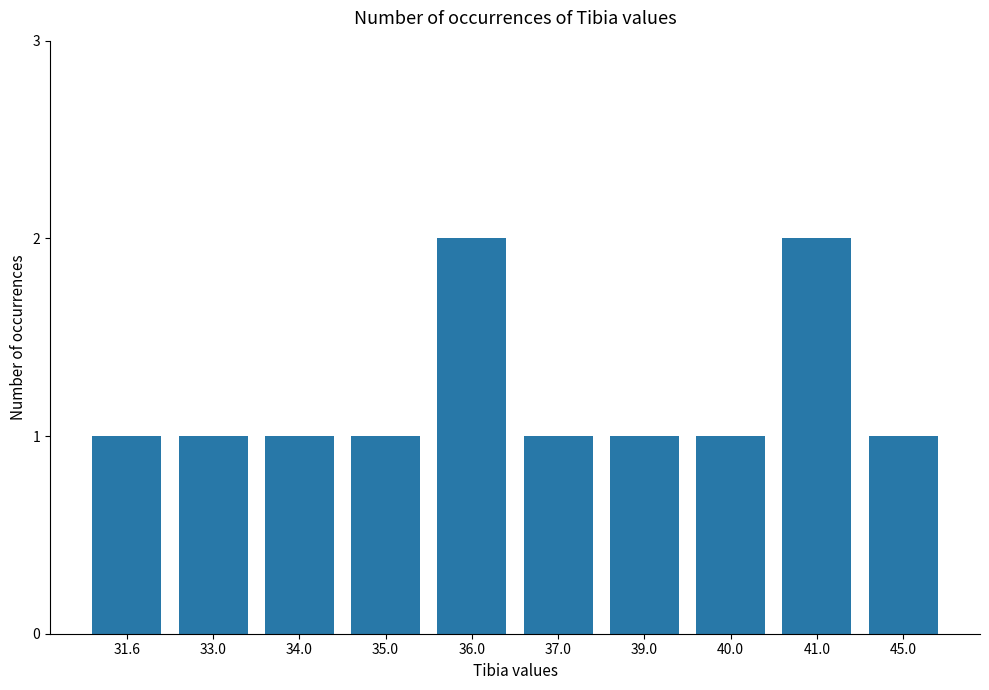

What value does the data have at 39.0?

1